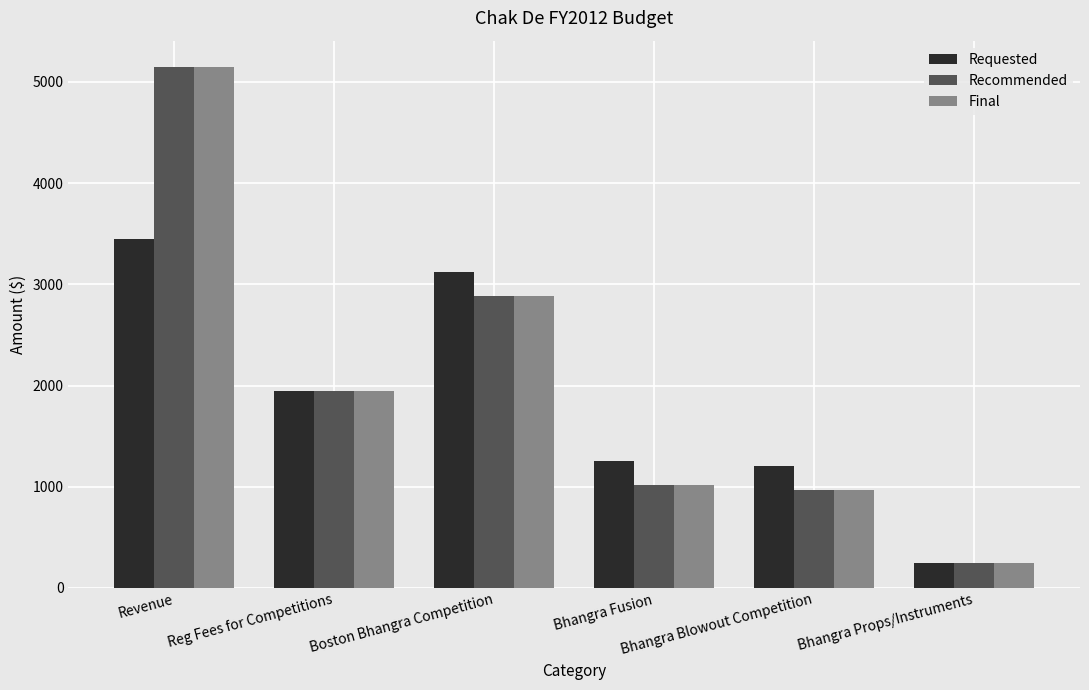

What are all the series names shown in the legend?

Requested, Recommended, Final